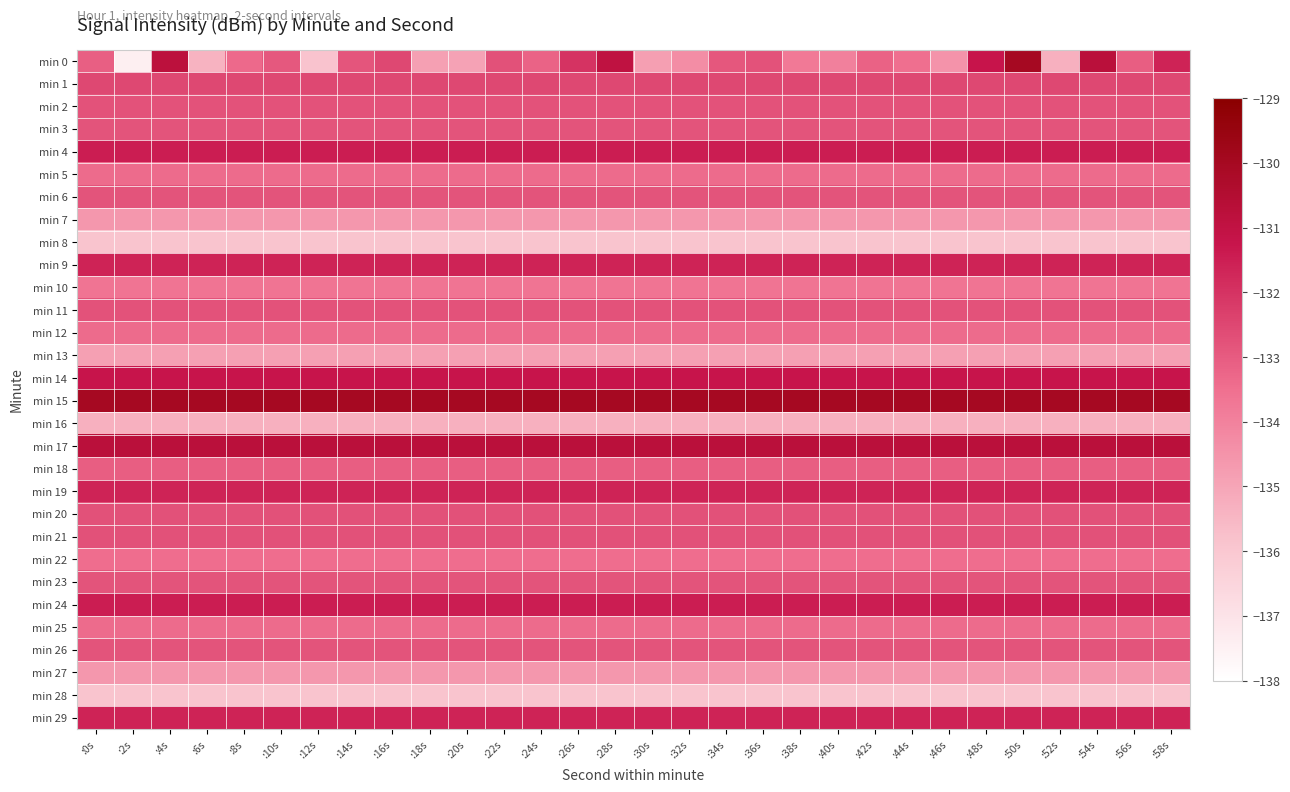

What is the difference between the highest and lowest values at :10s?

5.9